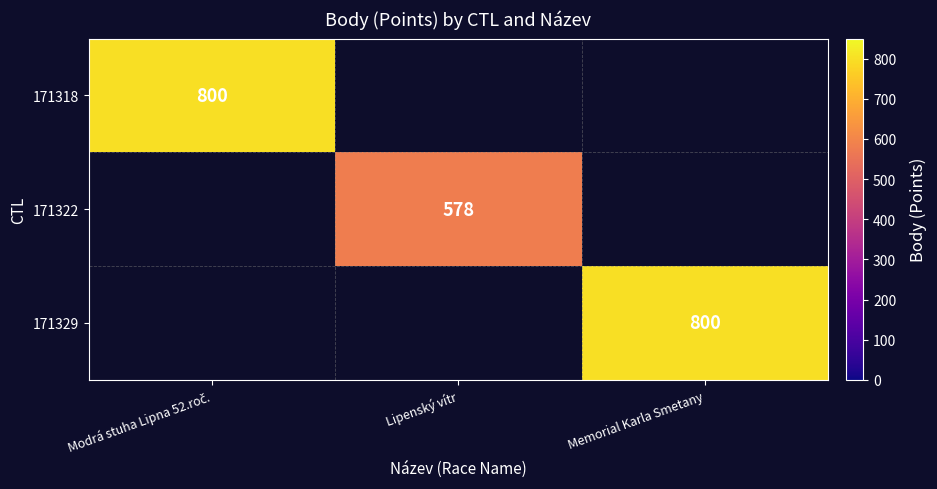

The 171329 series shows 1229 at Memorial Karla Smetany. True or false?

False